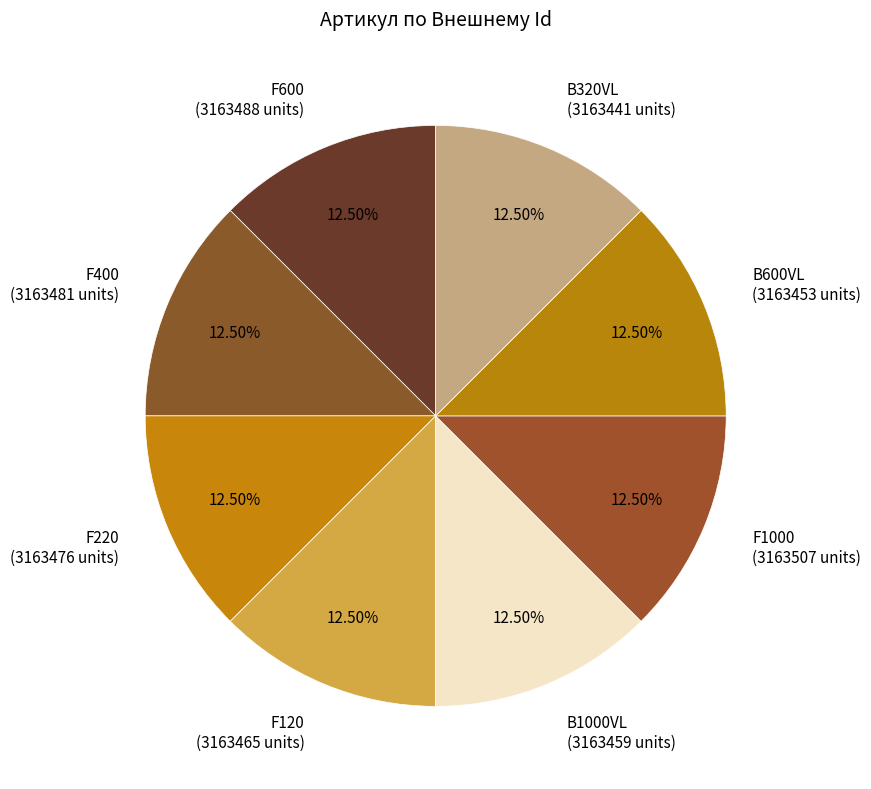

What is the ratio of the value at F1000 (3163507 units) to the value at F600 (3163488 units)?

1.0